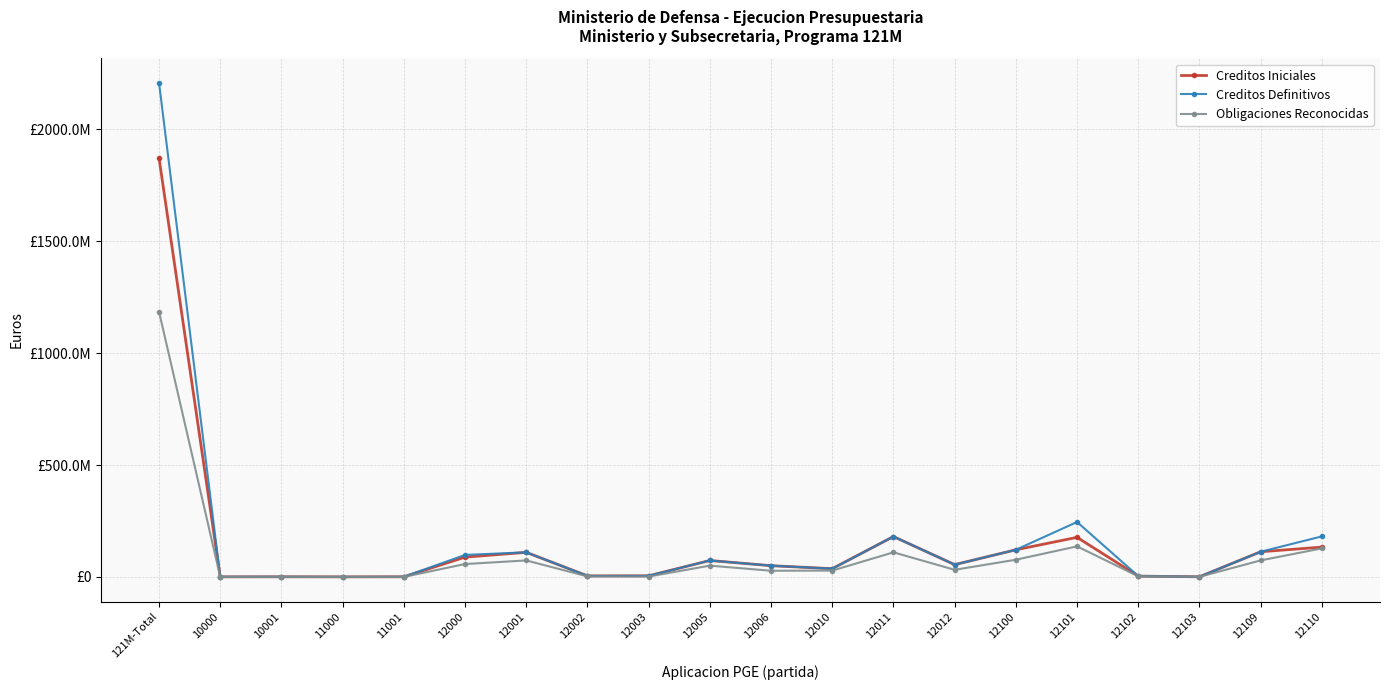

Which category has the lowest value across all series?

11000